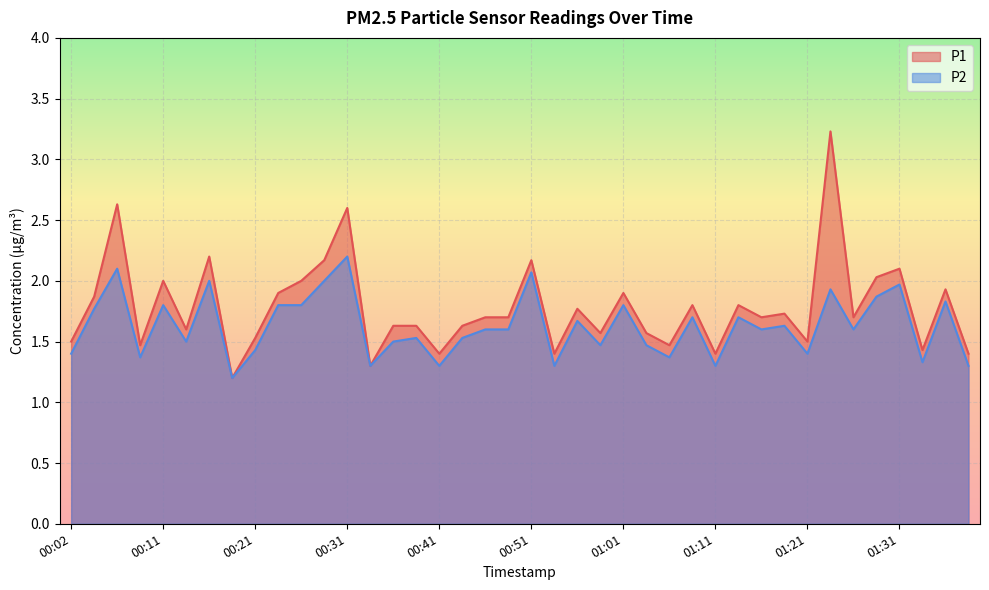

Reading left to right, what are all the values shown in this chart?

P1: 1.5	1.9	2.6	1.5	2.0	1.6	2.2	1.2	1.5	1.9	2.0	2.2	2.6	1.3	1.6	1.6	1.4	1.6	1.7	1.7	2.2	1.4	1.8	1.6	1.9	1.6	1.5	1.8	1.4	1.8	1.7	1.7	1.5	3.2	1.7	2.0	2.1	1.4	1.9	1.4
P2: 1.4	1.8	2.1	1.4	1.8	1.5	2.0	1.2	1.4	1.8	1.8	2.0	2.2	1.3	1.5	1.5	1.3	1.5	1.6	1.6	2.1	1.3	1.7	1.5	1.8	1.5	1.4	1.7	1.3	1.7	1.6	1.6	1.4	1.9	1.6	1.9	2.0	1.3	1.8	1.3